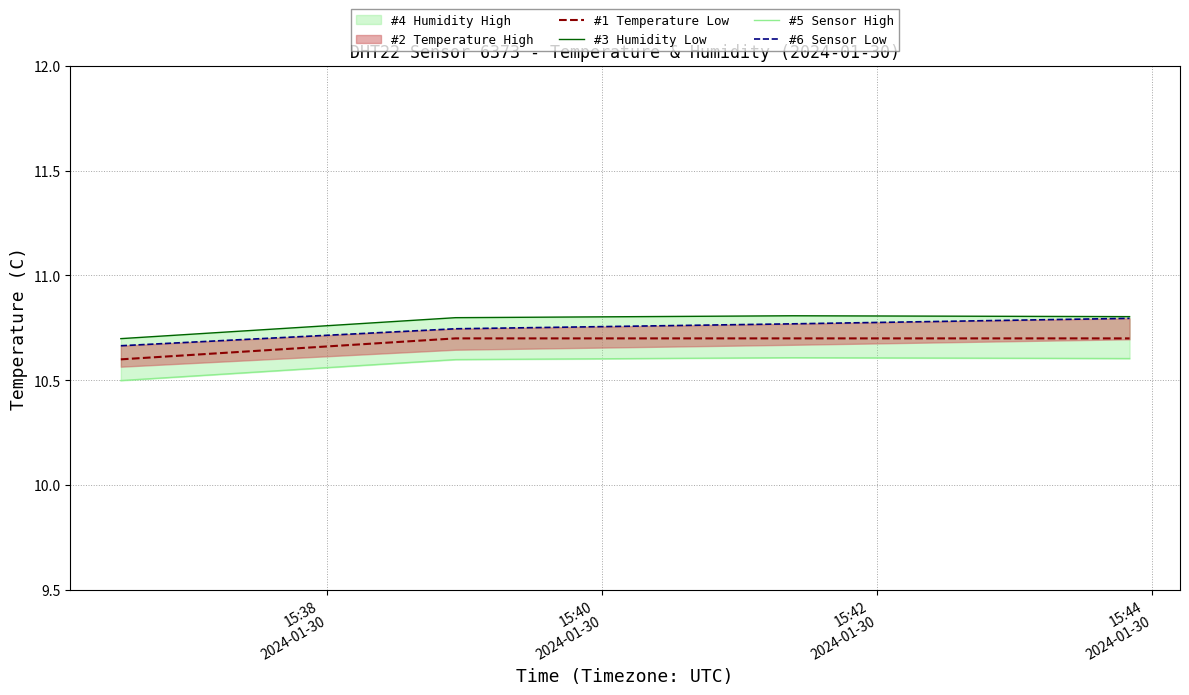

What is the minimum value for #1 Temperature Low?

10.6